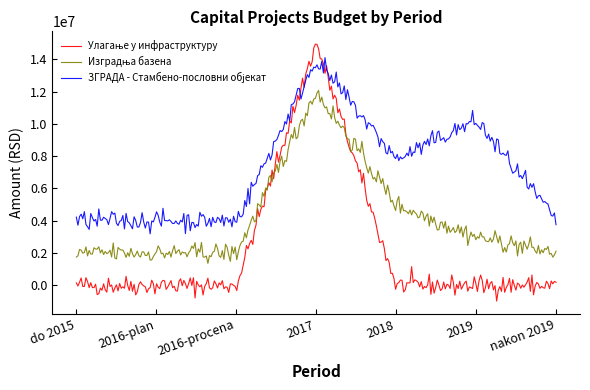

Is this an area chart (filled region under the line)?

No